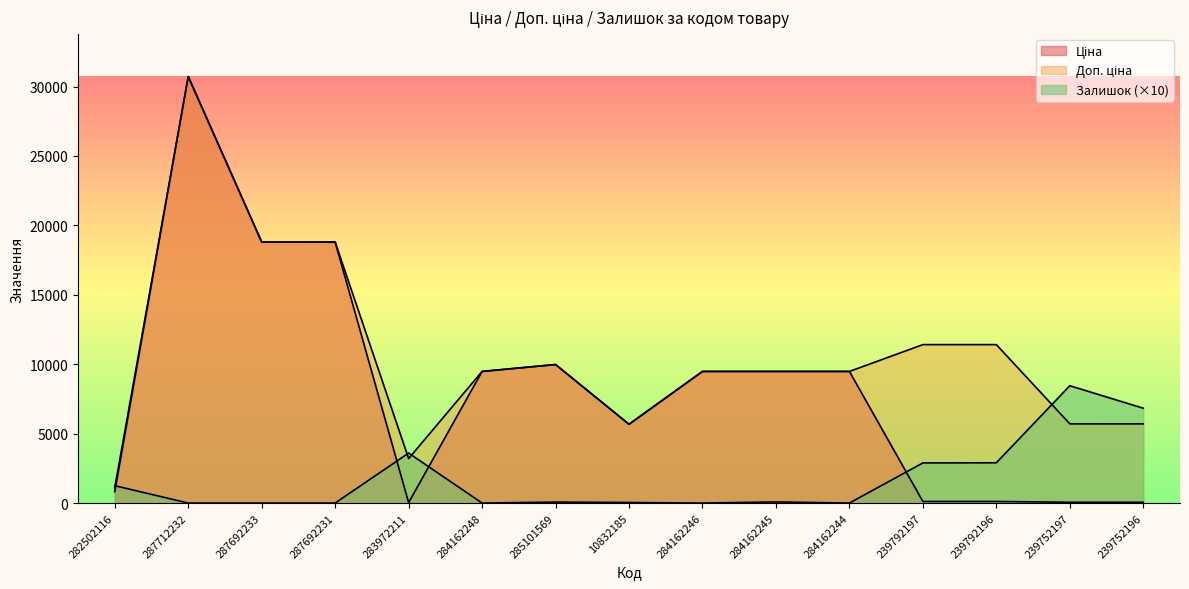

How many interior local peaks does the Доп. ціна series have?

2